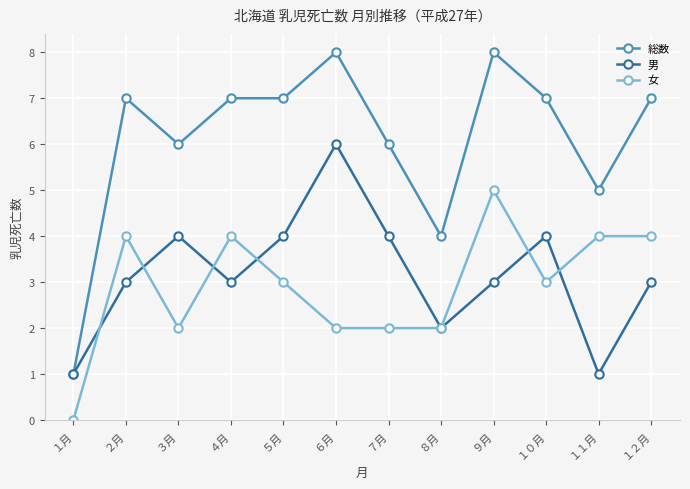

True or false: 男 has a value of 2 at ２月.

False